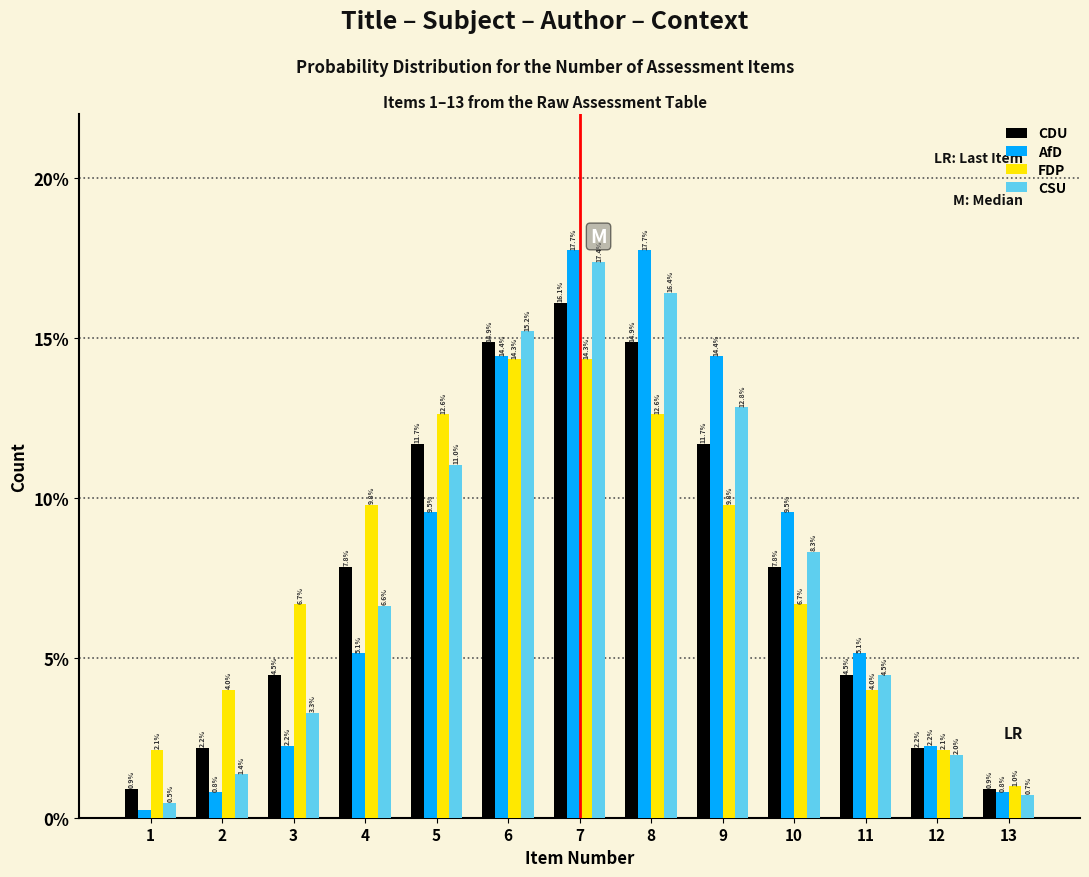

List the series in order of their peak value, lowest first.

FDP, CDU, CSU, AfD